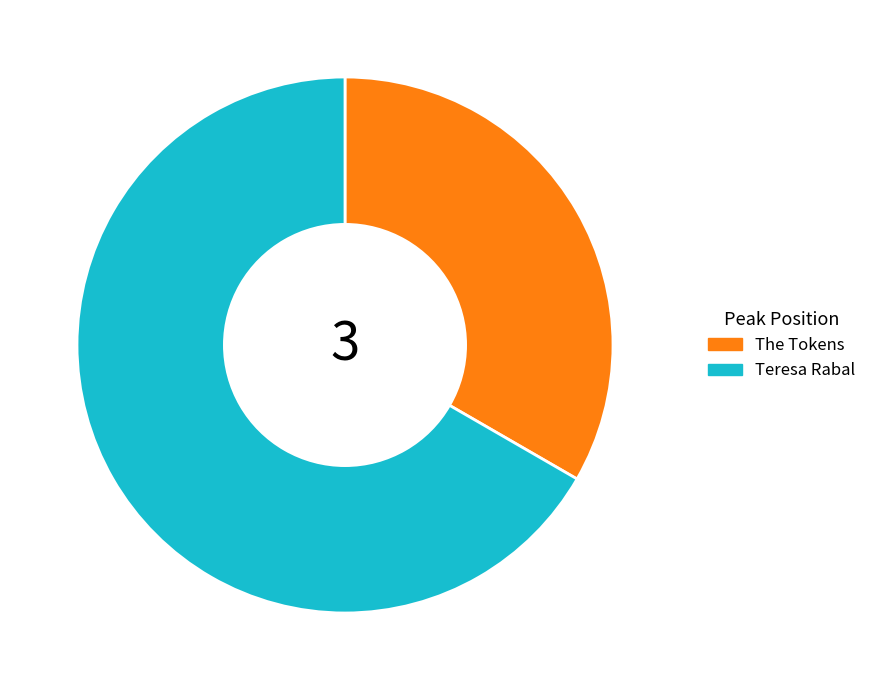

The The Tokens slice represents 42% of the pie. True or false?

False